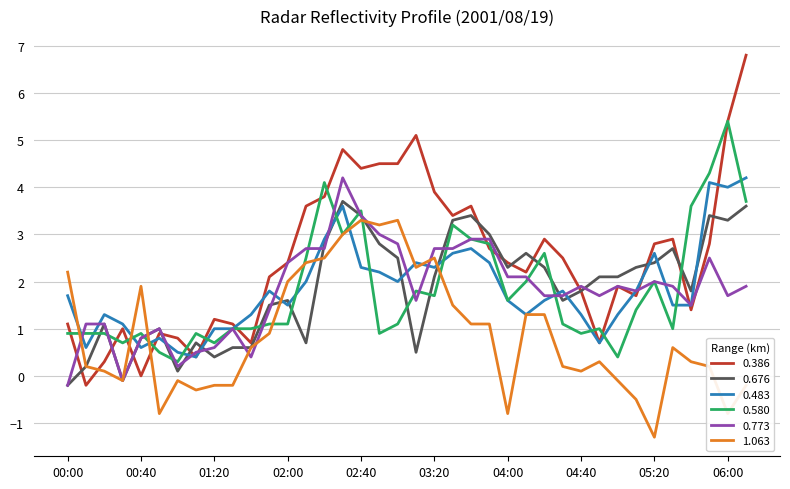

Which series has the largest total across all categories?

0.386